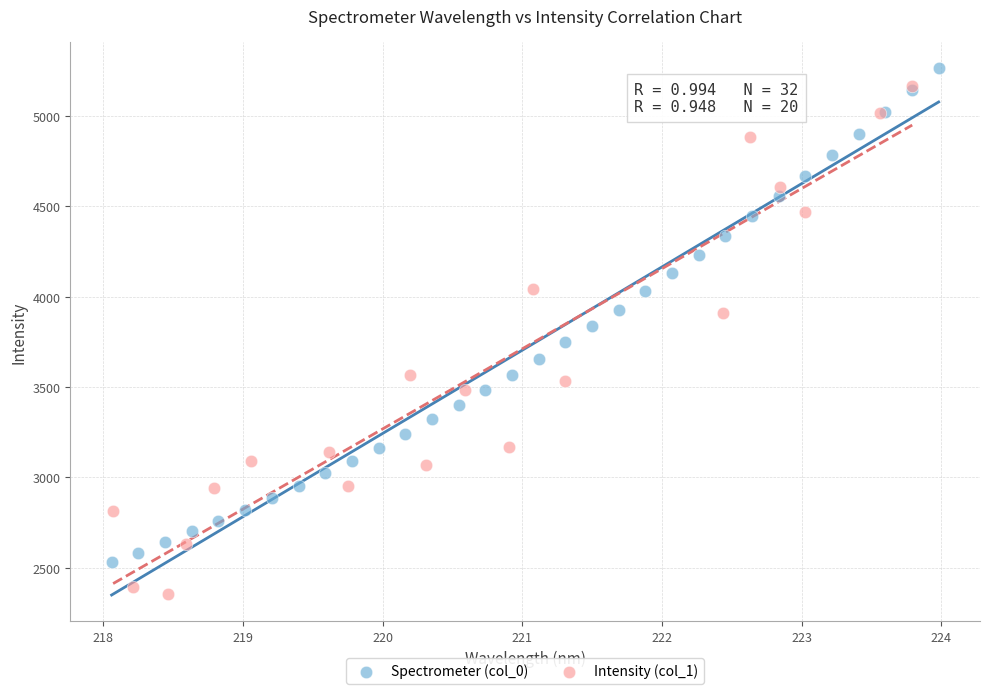

Which series reaches the minimum Y coordinate?

Intensity (col_1)